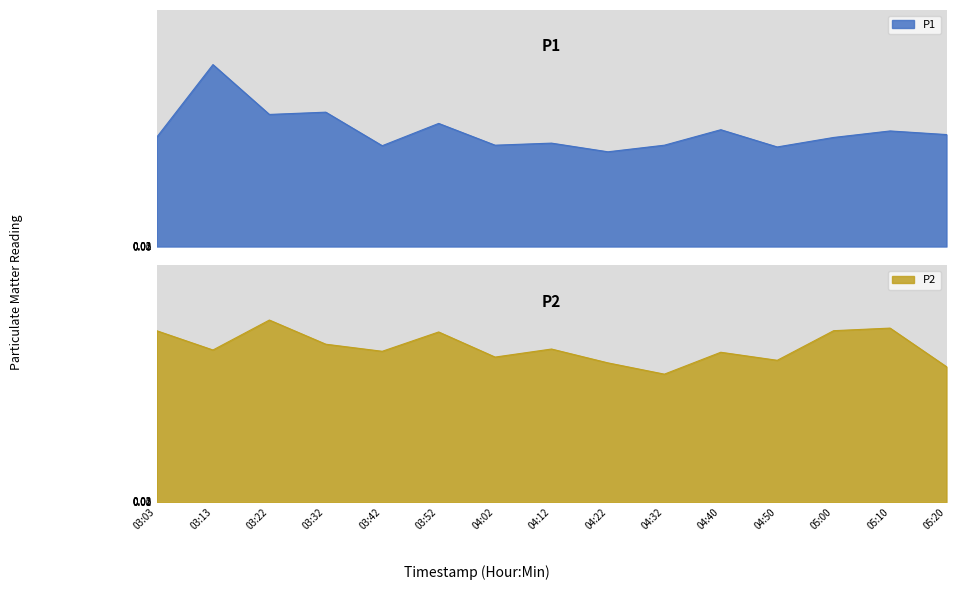

Is the value of P2 at 04:32 greater than the value of P1 at 04:40?

No